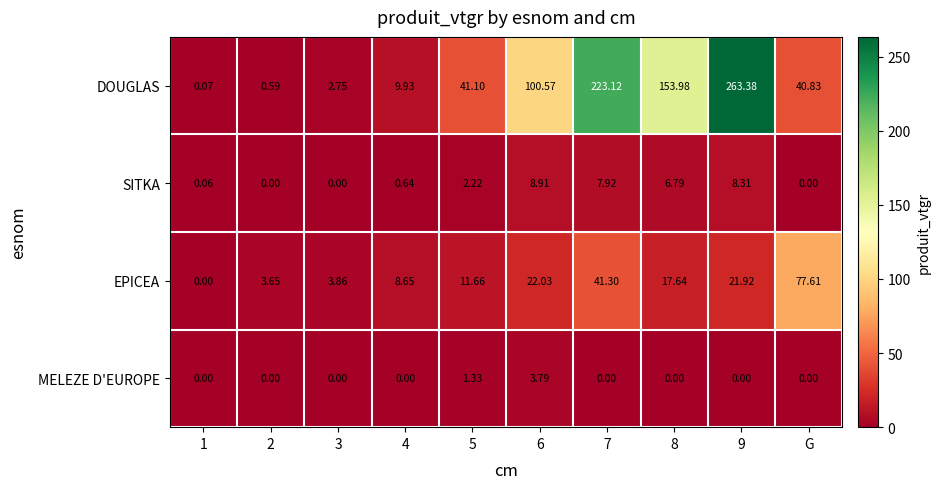

Rank the series by their maximum value, from highest to lowest.

DOUGLAS, EPICEA, SITKA, MELEZE D'EUROPE